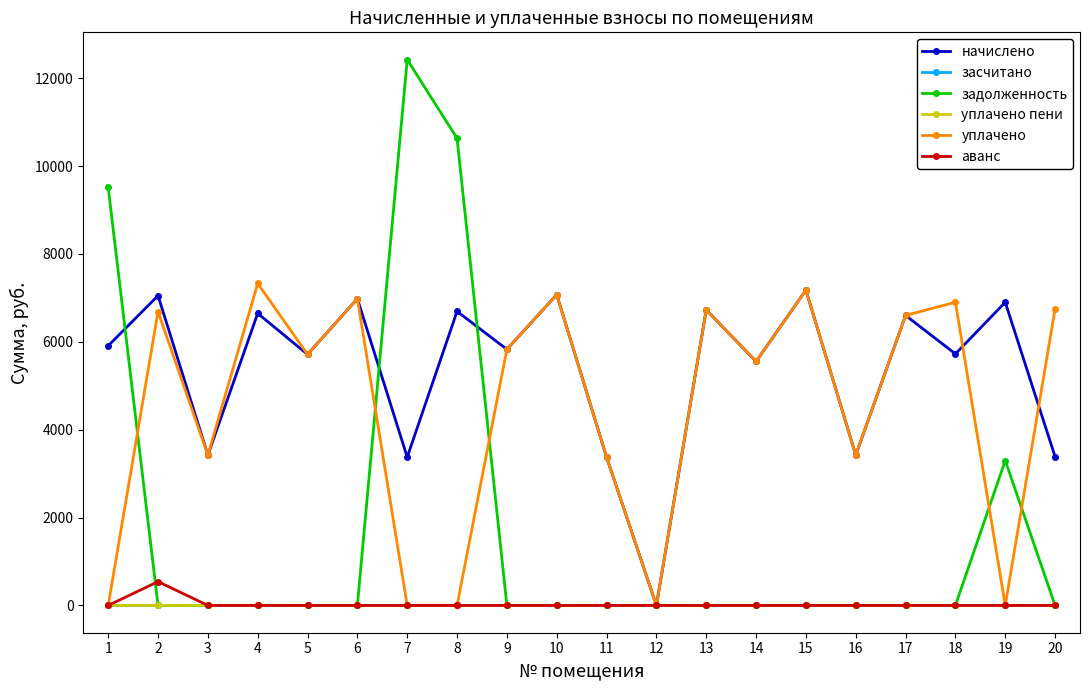

After their last crossing, which series has the higher values: начислено or задолженность?

начислено